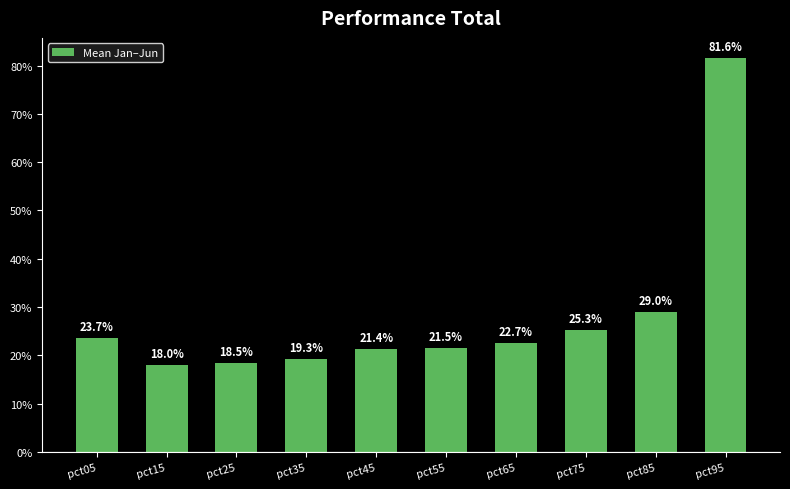

Reading right to left, what are all the values shown in this chart?

0.8	0.3	0.3	0.2	0.2	0.2	0.2	0.2	0.2	0.2